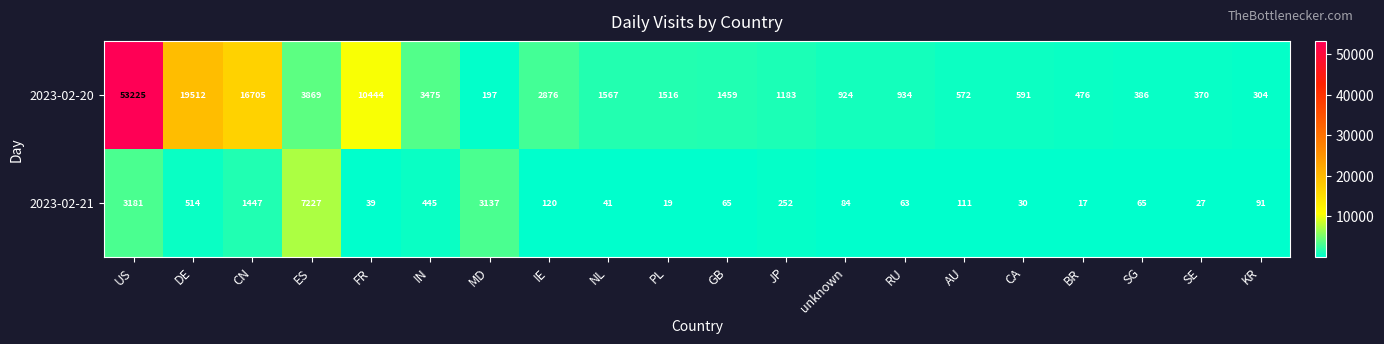

Which label corresponds to the largest value in the chart?

US